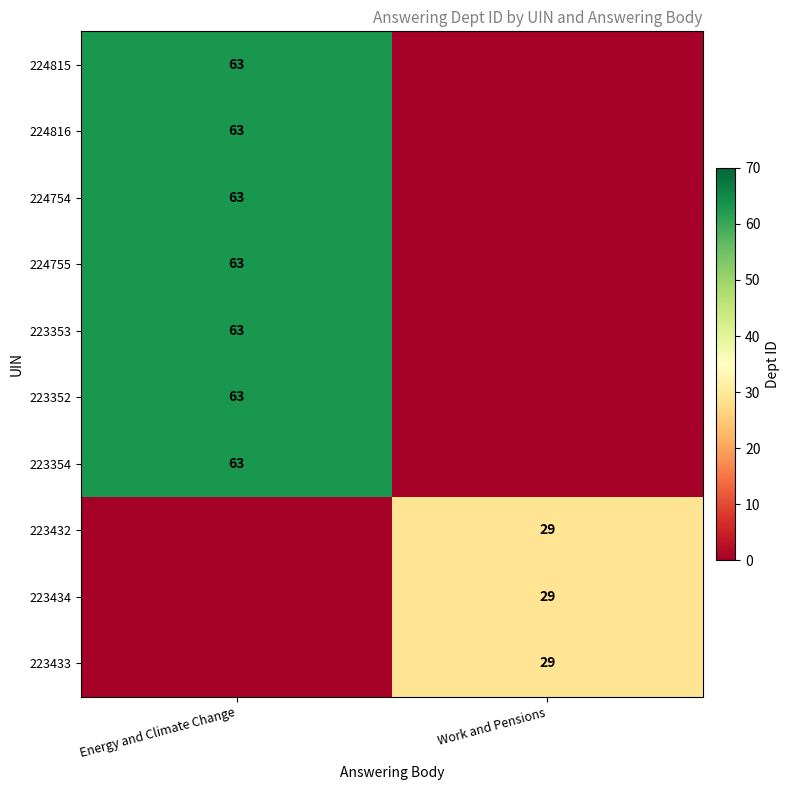

Is it true that 223432 equals 14 at Work and Pensions?

False